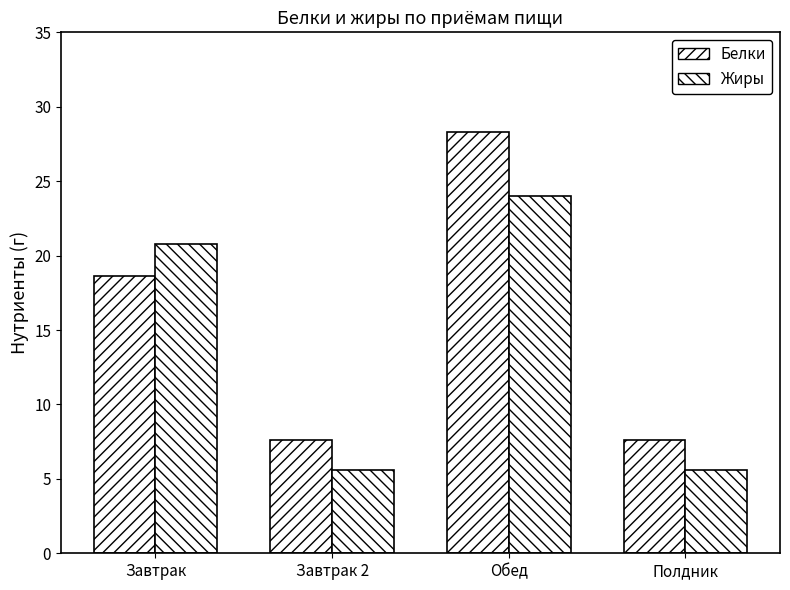

The value of Белки at Завтрак is 27.0. True or false?

False